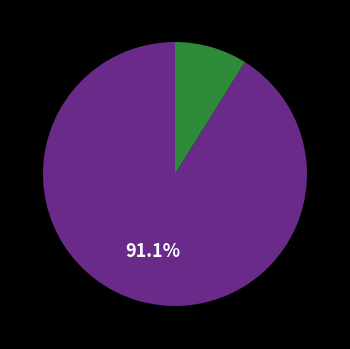

Is there a majority slice in this chart?

Yes